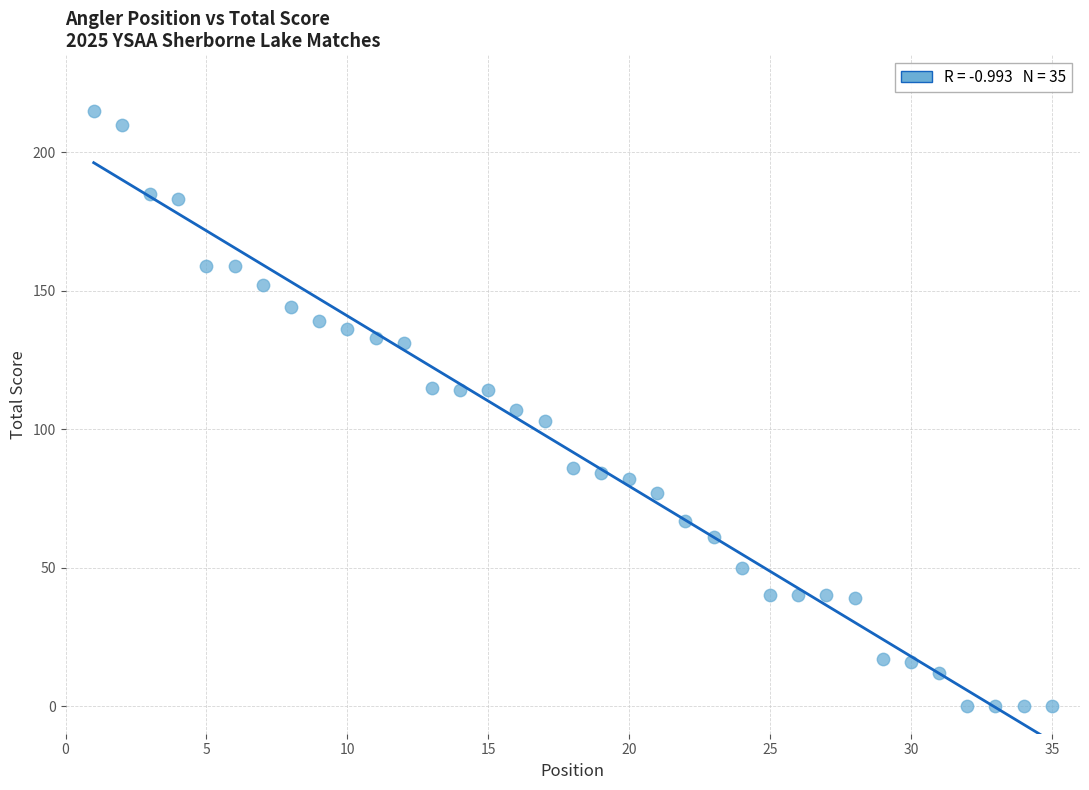

What is the range of Y values (max minus min)?

215